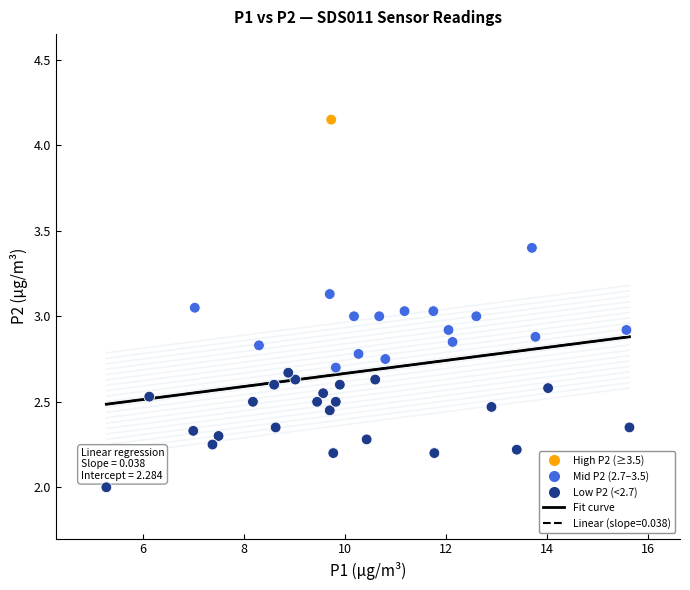

What is the range of X values (max minus min)?

10.4